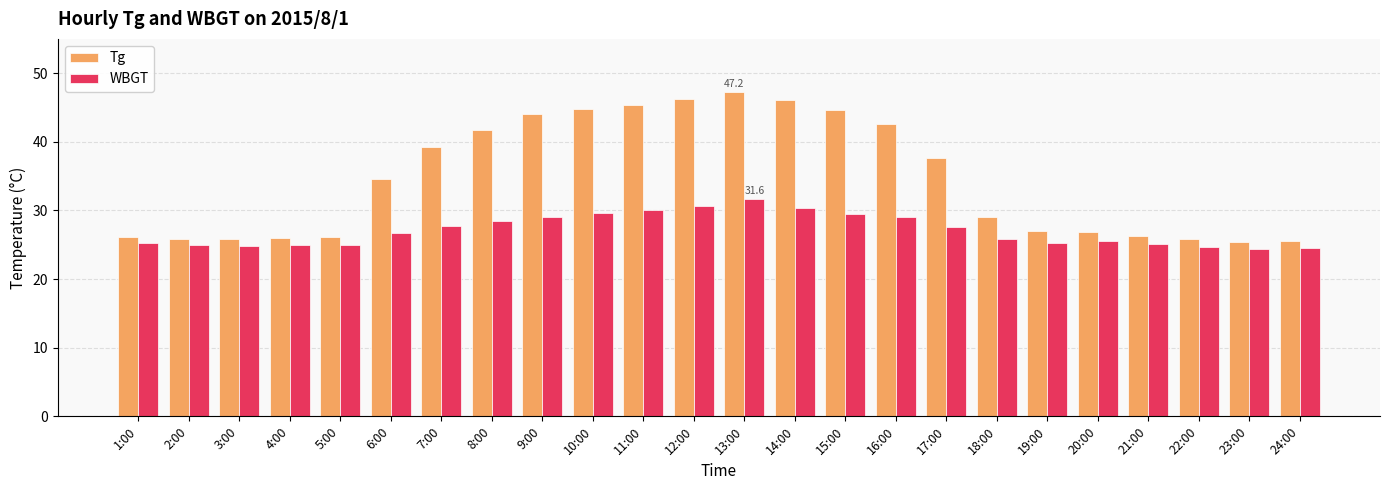

What is the difference between the Tg values at 3:00 and 21:00?

0.5